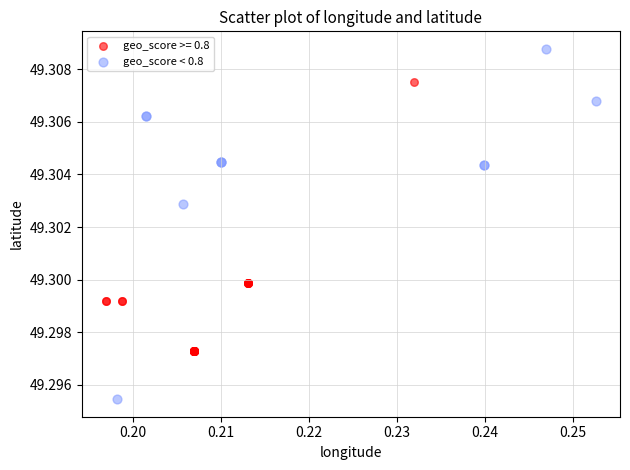

Which series contains the lowest Y value?

geo_score < 0.8